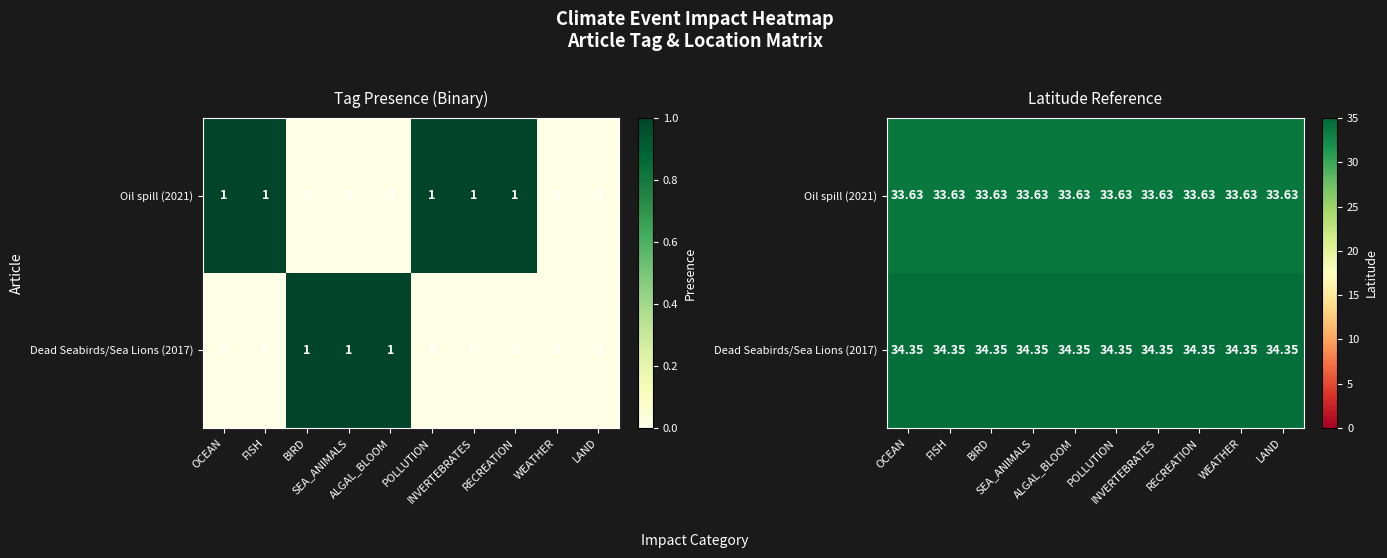

At FISH, list the series in order from largest to smallest.

Dead Seabirds/Sea Lions (2017), Oil spill (2021)